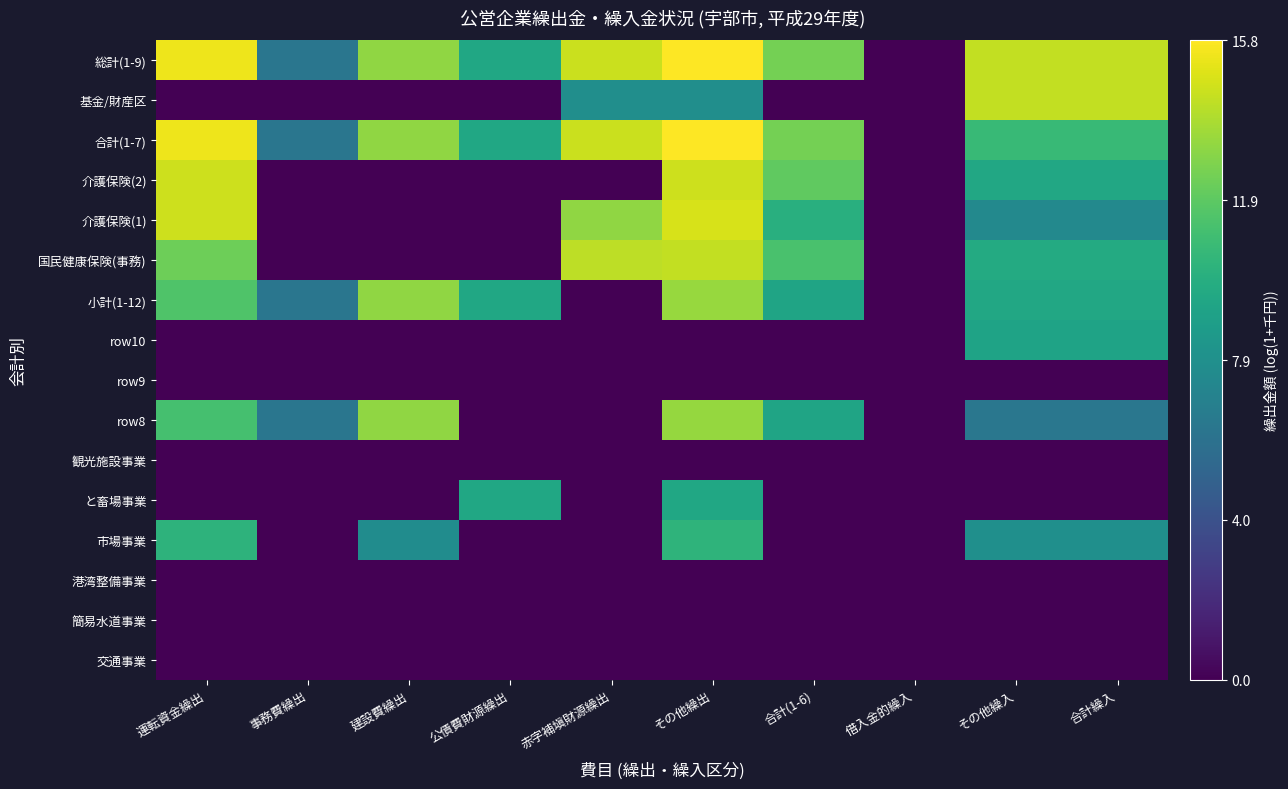

Reading left to right, transcribe all the data shown in this chart.

交通事業: 運転資金繰出=0.0	事務費繰出=0.0	建設費繰出=0.0	公債費財源繰出=0.0	赤字補塡財源繰出=0.0	その他繰出=0.0	合計(1-6)=0.0	借入金的繰入=0.0	その他繰入=0.0	合計繰入=0.0
簡易水道事業: 運転資金繰出=0.0	事務費繰出=0.0	建設費繰出=0.0	公債費財源繰出=0.0	赤字補塡財源繰出=0.0	その他繰出=0.0	合計(1-6)=0.0	借入金的繰入=0.0	その他繰入=0.0	合計繰入=0.0
港湾整備事業: 運転資金繰出=0.0	事務費繰出=0.0	建設費繰出=0.0	公債費財源繰出=0.0	赤字補塡財源繰出=0.0	その他繰出=0.0	合計(1-6)=0.0	借入金的繰入=0.0	その他繰入=0.0	合計繰入=0.0
市場事業: 運転資金繰出=10.2	事務費繰出=0.0	建設費繰出=7.7	公債費財源繰出=0.0	赤字補塡財源繰出=0.0	その他繰出=10.3	合計(1-6)=0.0	借入金的繰入=0.0	その他繰入=7.9	合計繰入=7.9
と畜場事業: 運転資金繰出=0.0	事務費繰出=0.0	建設費繰出=0.0	公債費財源繰出=9.4	赤字補塡財源繰出=0.0	その他繰出=9.4	合計(1-6)=0.0	借入金的繰入=0.0	その他繰入=0.0	合計繰入=0.0
観光施設事業: 運転資金繰出=0.0	事務費繰出=0.0	建設費繰出=0.0	公債費財源繰出=0.0	赤字補塡財源繰出=0.0	その他繰出=0.0	合計(1-6)=0.0	借入金的繰入=0.0	その他繰入=0.0	合計繰入=0.0
row8: 運転資金繰出=11.1	事務費繰出=6.2	建設費繰出=13.2	公債費財源繰出=0.0	赤字補塡財源繰出=0.0	その他繰出=13.3	合計(1-6)=9.3	借入金的繰入=0.0	その他繰入=6.3	合計繰入=6.3
row9: 運転資金繰出=0.0	事務費繰出=0.0	建設費繰出=0.0	公債費財源繰出=0.0	赤字補塡財源繰出=0.0	その他繰出=0.0	合計(1-6)=0.0	借入金的繰入=0.0	その他繰入=0.0	合計繰入=0.0
row10: 運転資金繰出=0.0	事務費繰出=0.0	建設費繰出=0.0	公債費財源繰出=0.0	赤字補塡財源繰出=0.0	その他繰出=0.0	合計(1-6)=0.0	借入金的繰入=0.0	その他繰入=9.2	合計繰入=9.2
小計(1-12): 運転資金繰出=11.5	事務費繰出=6.2	建設費繰出=13.2	公債費財源繰出=9.4	赤字補塡財源繰出=0.0	その他繰出=13.4	合計(1-6)=9.3	借入金的繰入=0.0	その他繰入=9.5	合計繰入=9.5
国民健康保険(事務): 運転資金繰出=12.4	事務費繰出=0.0	建設費繰出=0.0	公債費財源繰出=0.0	赤字補塡財源繰出=14.2	その他繰出=14.4	合計(1-6)=11.3	借入金的繰入=0.0	その他繰入=9.7	合計繰入=9.7
介護保険(1): 運転資金繰出=14.6	事務費繰出=0.0	建設費繰出=0.0	公債費財源繰出=0.0	赤字補塡財源繰出=13.2	その他繰出=14.9	合計(1-6)=10.0	借入金的繰入=0.0	その他繰入=7.5	合計繰入=7.5
介護保険(2): 運転資金繰出=14.7	事務費繰出=0.0	建設費繰出=0.0	公債費財源繰出=0.0	赤字補塡財源繰出=0.0	その他繰出=14.7	合計(1-6)=12.0	借入金的繰入=0.0	その他繰入=9.5	合計繰入=9.5
合計(1-7): 運転資金繰出=15.4	事務費繰出=6.2	建設費繰出=13.2	公債費財源繰出=9.4	赤字補塡財源繰出=14.5	その他繰出=15.8	合計(1-6)=12.5	借入金的繰入=0.0	その他繰入=10.7	合計繰入=10.7
基金/財産区: 運転資金繰出=0.0	事務費繰出=0.0	建設費繰出=0.0	公債費財源繰出=0.0	赤字補塡財源繰出=7.8	その他繰出=7.8	合計(1-6)=0.0	借入金的繰入=0.0	その他繰入=14.4	合計繰入=14.4
総計(1-9): 運転資金繰出=15.4	事務費繰出=6.2	建設費繰出=13.2	公債費財源繰出=9.4	赤字補塡財源繰出=14.5	その他繰出=15.8	合計(1-6)=12.5	借入金的繰入=0.0	その他繰入=14.4	合計繰入=14.4